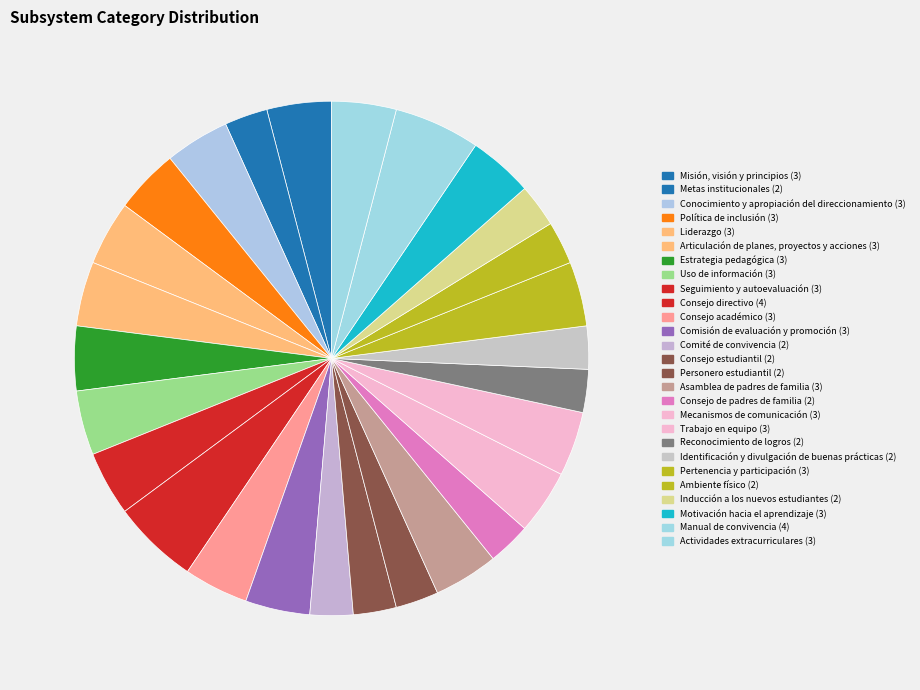

Which has a higher value, Trabajo en equipo or Seguimiento y autoevaluación?

Trabajo en equipo